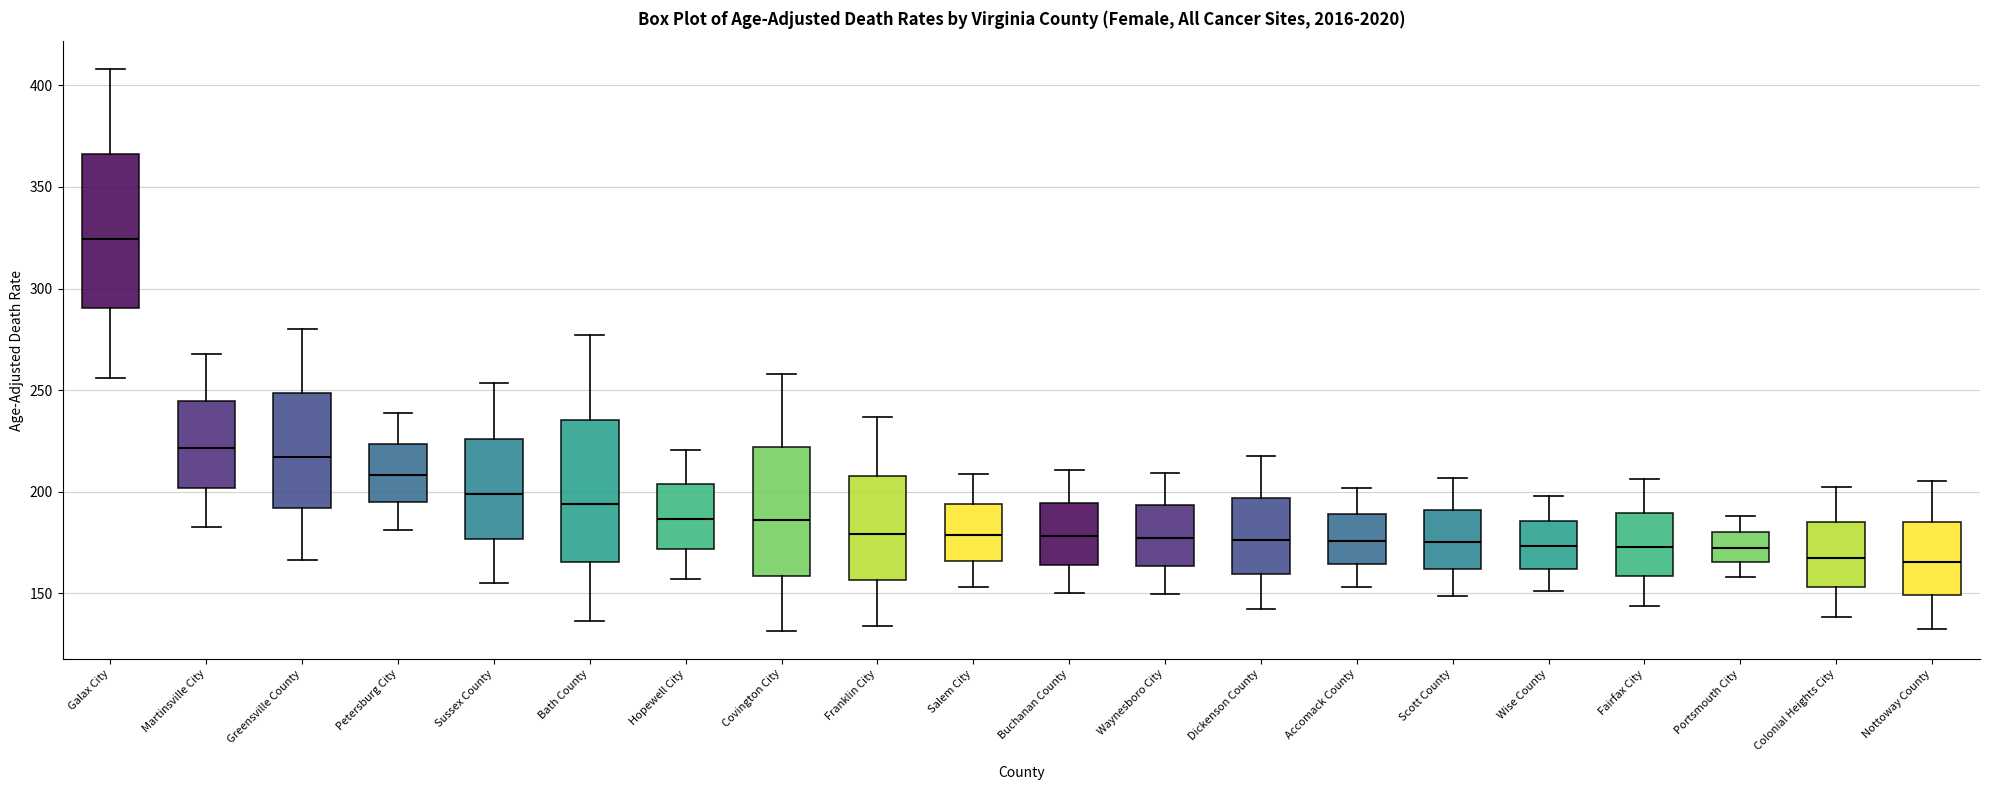

Where does the upper whisker of the box for Dickenson County end on the y-axis? The values are not printed on the chart, so give them approximately, as read against the axis.

215